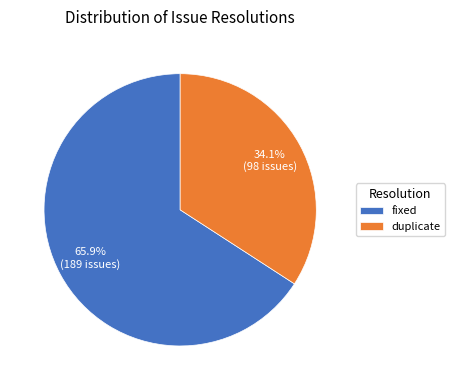

Does fixed account for over 50% of the chart?

Yes